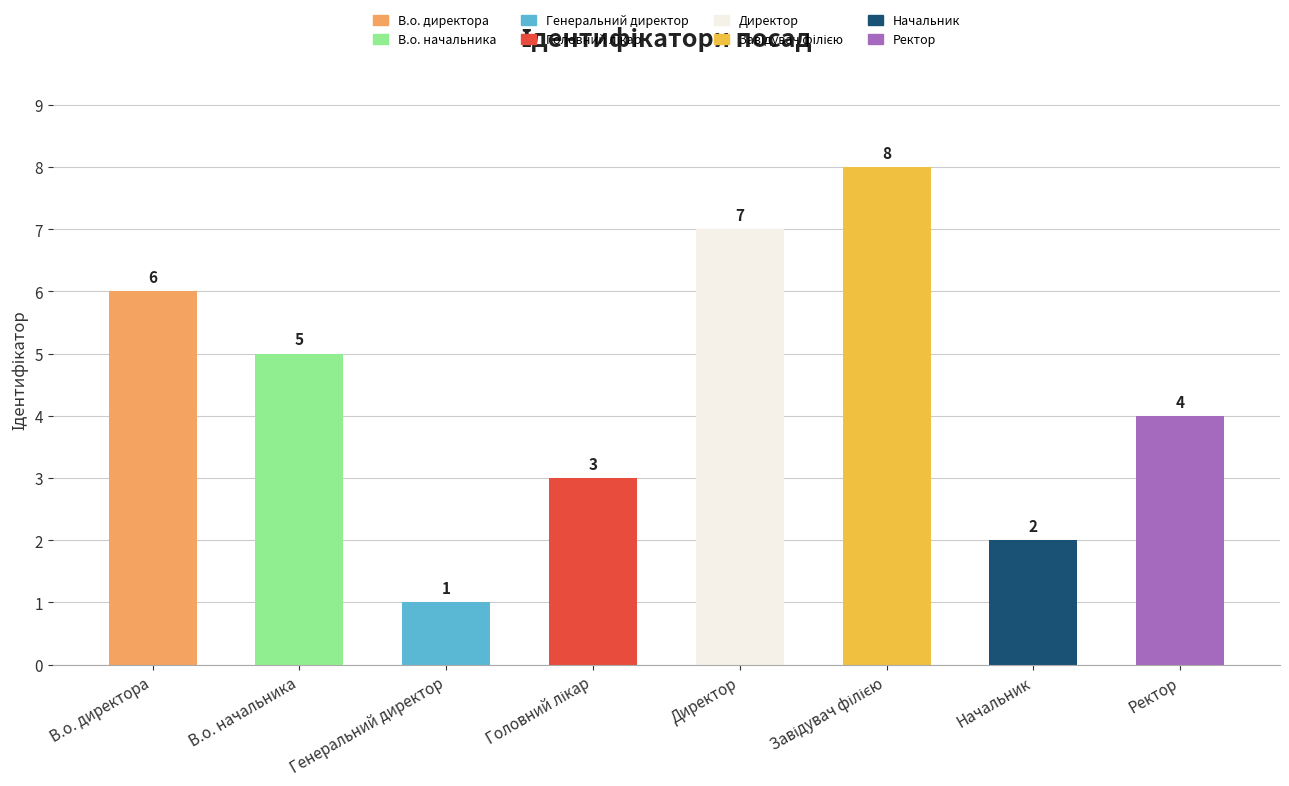

Are the bars horizontal?

No